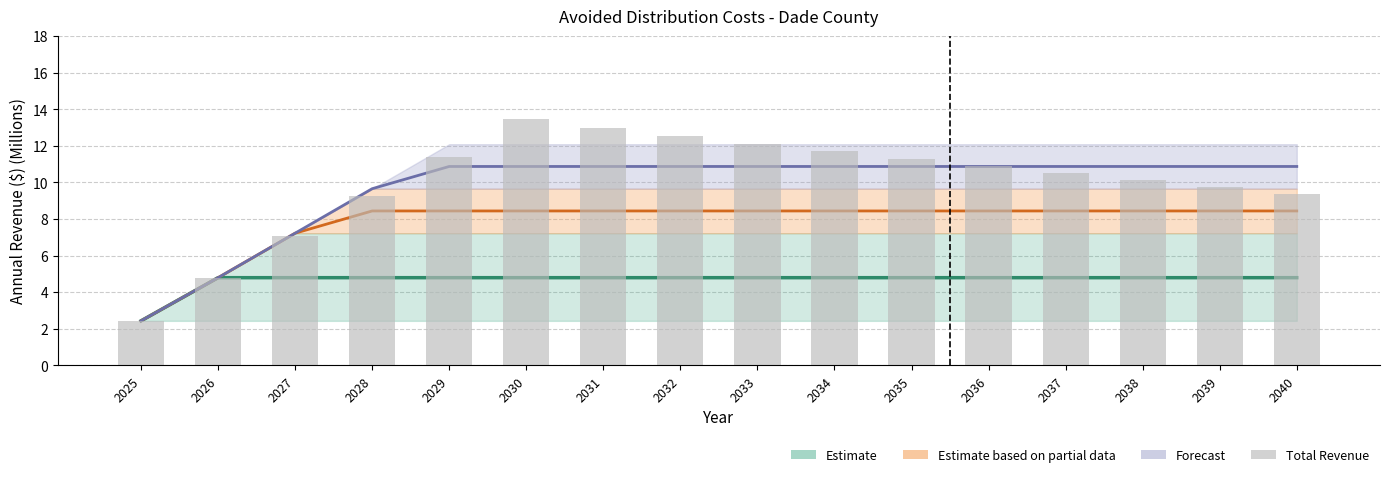

Reading left to right, extract all data points from this chart.

Estimate: 2025=2.4	2026=4.8	2027=4.8	2028=4.8	2029=4.8	2030=4.8	2031=4.8	2032=4.8	2033=4.8	2034=4.8	2035=4.8	2036=4.8	2037=4.8	2038=4.8	2039=4.8	2040=4.8
Total: 2025=2.4	2026=4.8	2027=7.1	2028=9.3	2029=11.4	2030=13.4	2031=13.0	2032=12.6	2033=12.1	2034=11.7	2035=11.3	2036=10.9	2037=10.5	2038=10.1	2039=9.7	2040=9.3